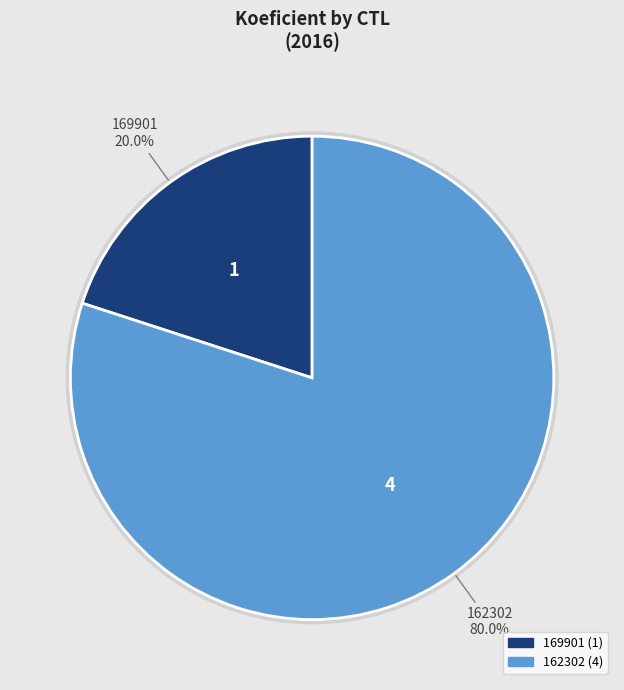

Count the number of slices in the pie.

2